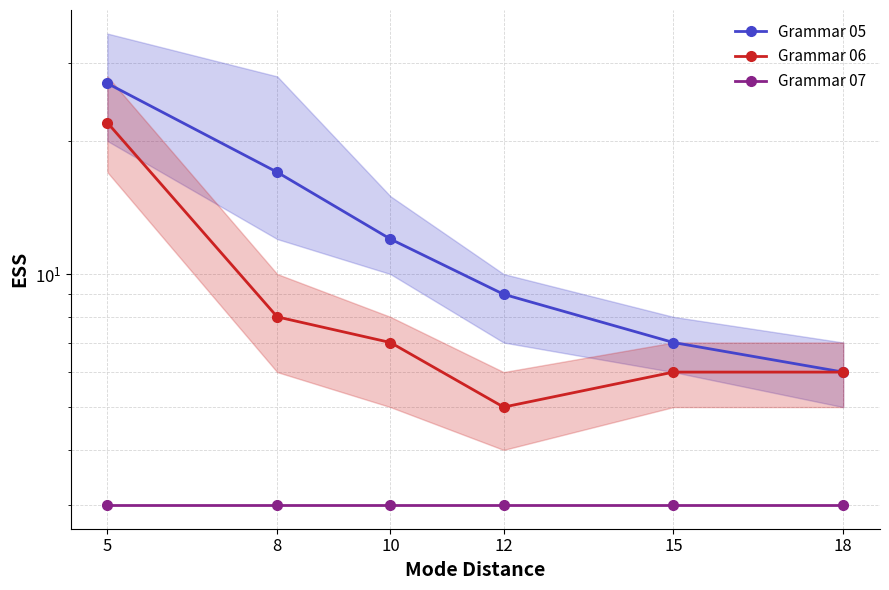

At which label does Grammar 07 reach its peak?

5